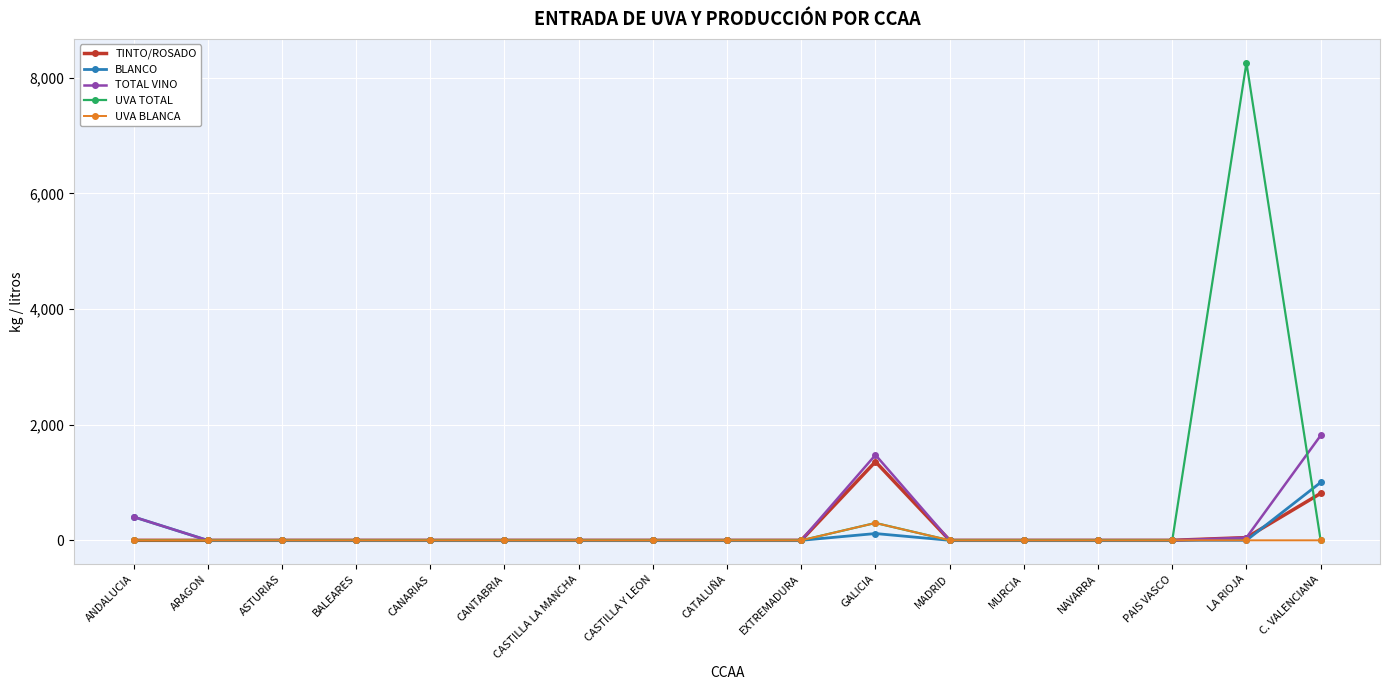

Does the chart have visible grid lines?

Yes